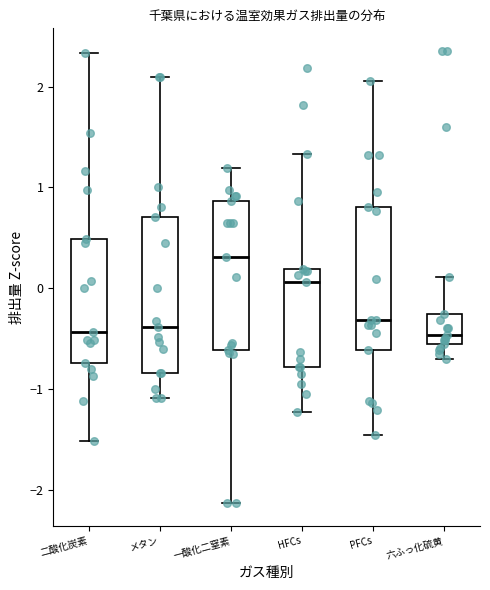

Reading left to right, transcribe this box plot: for each box, give where its median line is, the range the box spans, and where its two whiskers end, as read against the y-axis. The values are not printed on the chart, so give them approximately, as read against the axis.

二酸化炭素: median -0.4, box -0.7 to 0.5, whiskers -1.5 to 2.3
メタン: median -0.4, box -0.8 to 0.7, whiskers -1.1 to 2.1
一酸化二窒素: median 0.3, box -0.6 to 0.9, whiskers -2.1 to 1.2
HFCs: median 0.1, box -0.8 to 0.2, whiskers -1.2 to 1.3
PFCs: median -0.3, box -0.6 to 0.8, whiskers -1.5 to 2.1
六ふっ化硫黄: median -0.5 (just above the box's lower edge), box -0.5 to -0.3, whiskers -0.7 to 0.1